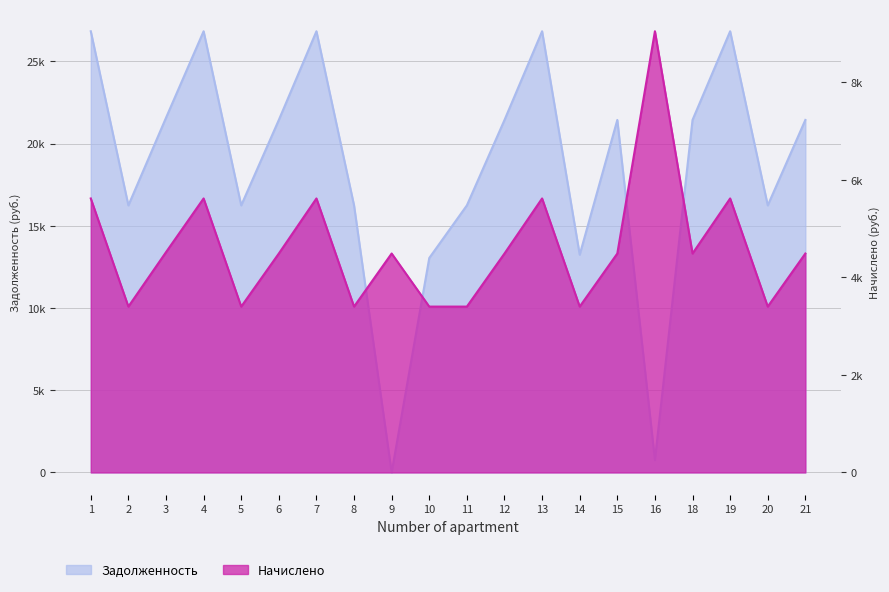

How many lines are shown in the chart?

2